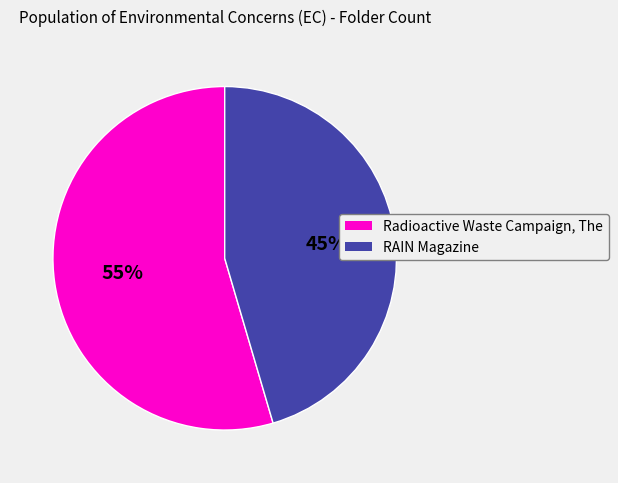

Do RAIN Magazine and Radioactive Waste Campaign, The together represent more than half of the pie?

Yes